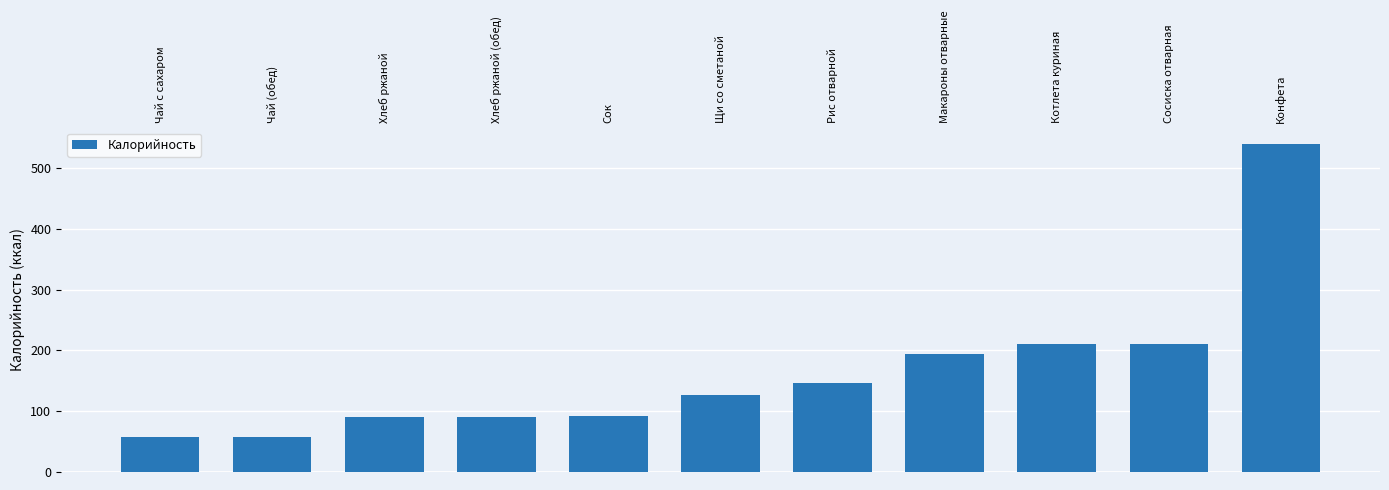

Reading left to right, list all the values displayed in this chart.

Чай с сахаром=56.9	Чай (обед)=57.0	Хлеб ржаной=90.5	Хлеб ржаной (обед)=90.5	Сок=92.0	Щи со сметаной=126.4	Рис отварной=145.9	Макароны отварные=193.5	Котлета куриная=210.6	Сосиска отварная=211.0	Конфета=540.0